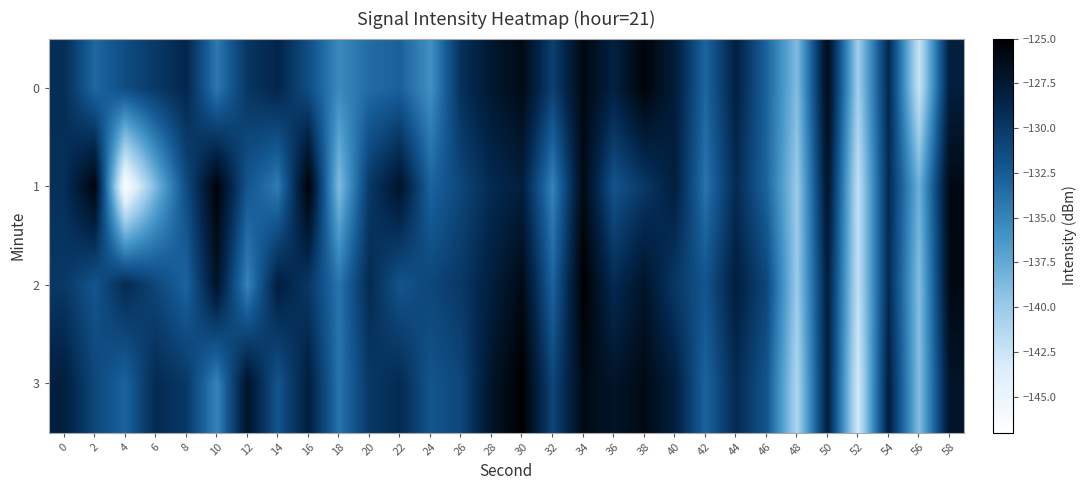

Rank the series at 4 from lowest to highest value.

1, 3, 0, 2